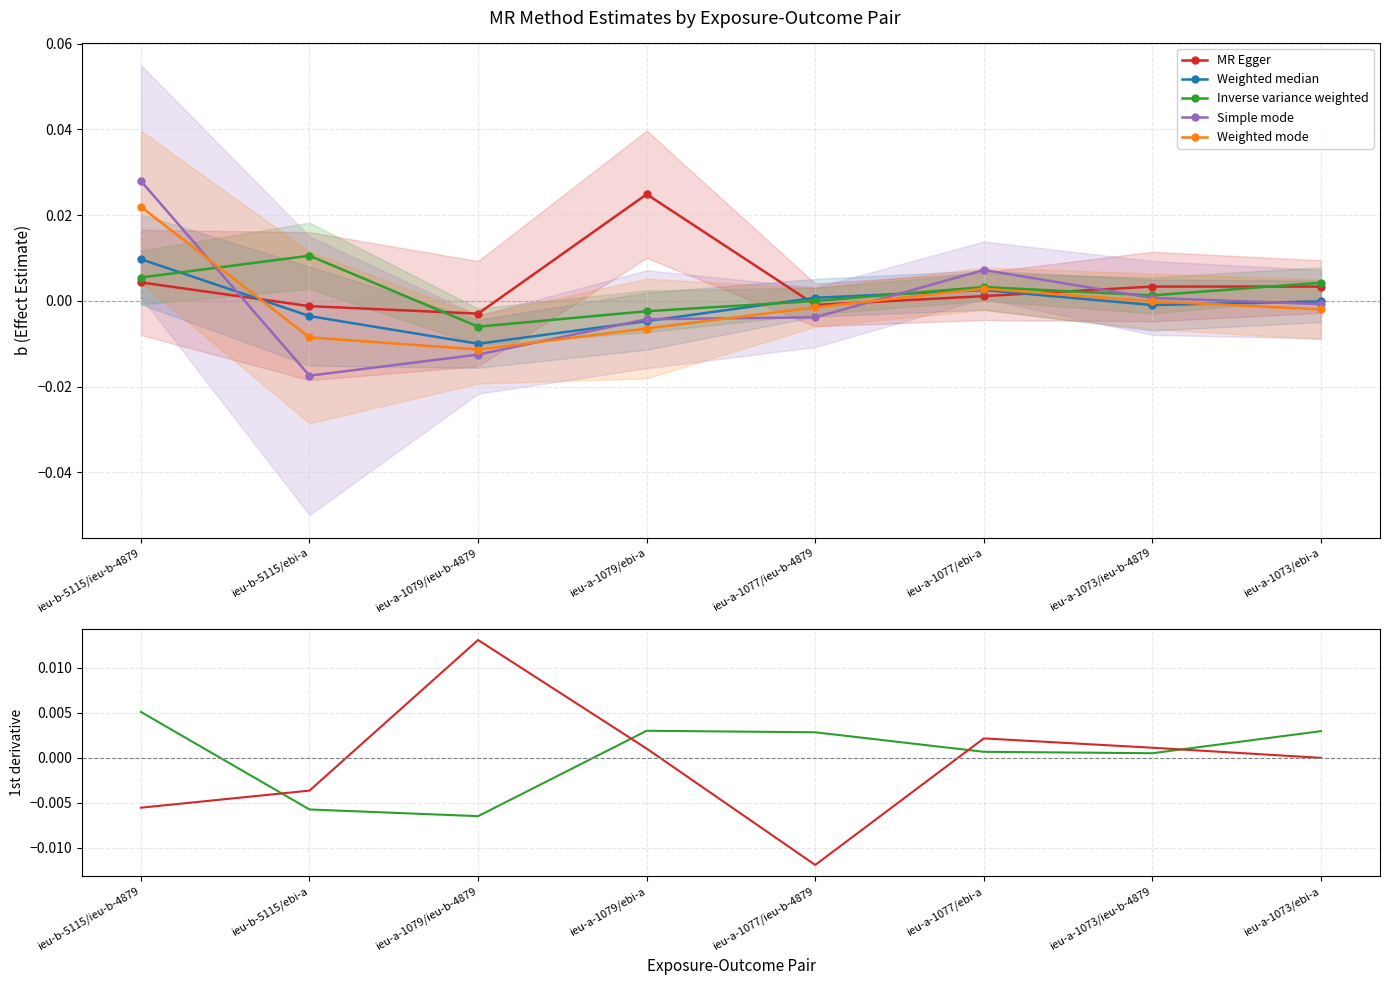

List the labels in order of MR Egger value, smallest first.

ieu-a-1077/ieu-b-4879, ieu-b-5115/ieu-b-4879, ieu-b-5115/ebi-a, ieu-a-1073/ebi-a, ieu-a-1079/ebi-a, ieu-a-1073/ieu-b-4879, ieu-a-1077/ebi-a, ieu-a-1079/ieu-b-4879